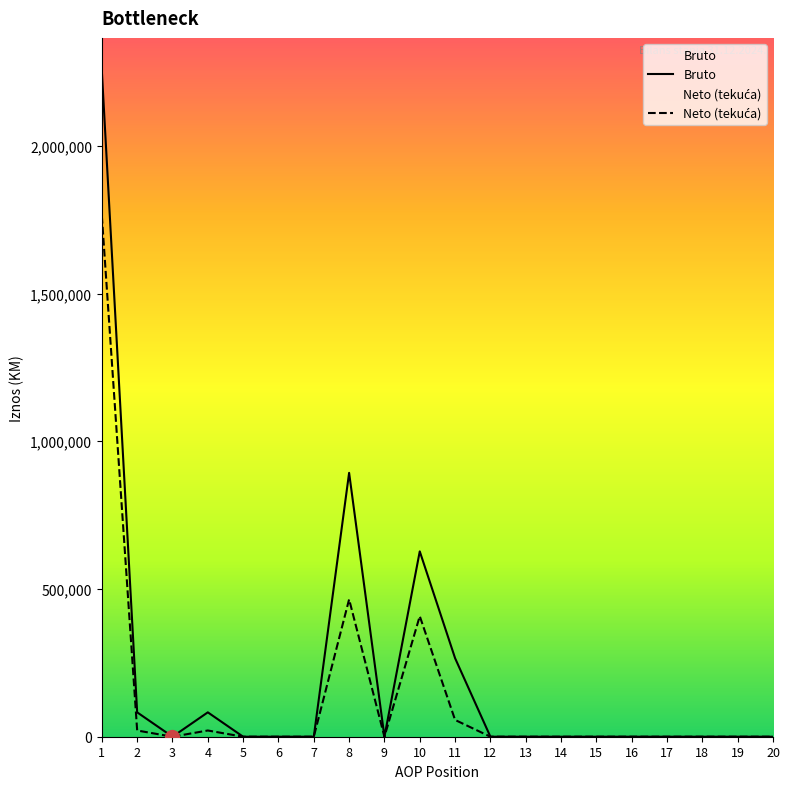

What is the average value of the Neto (tekuća) series?

136763